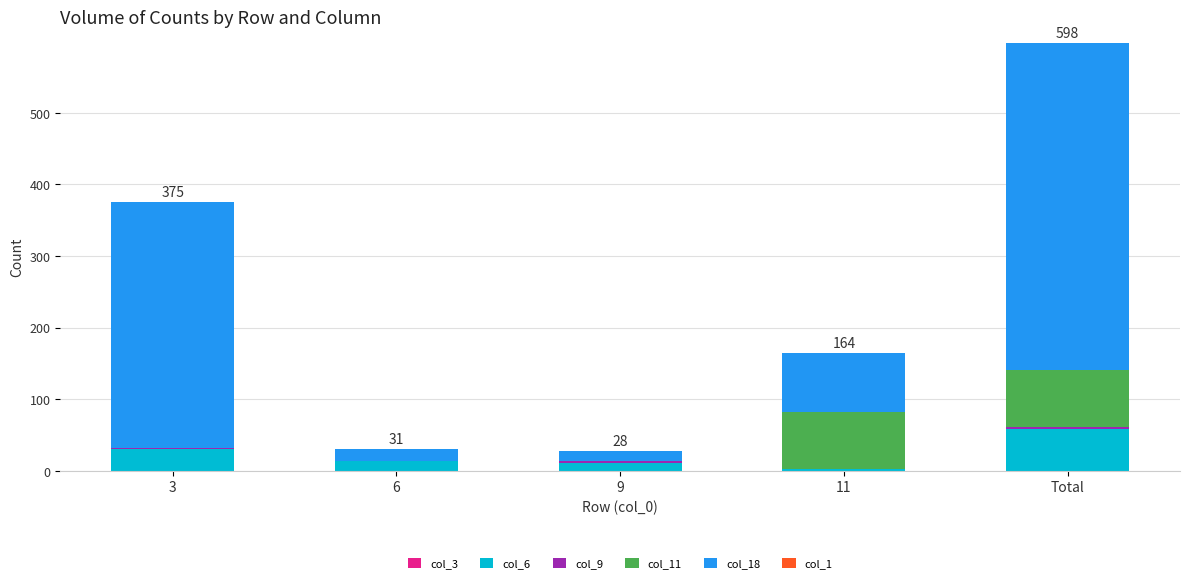

At which category is the sum across all series the highest?

Total